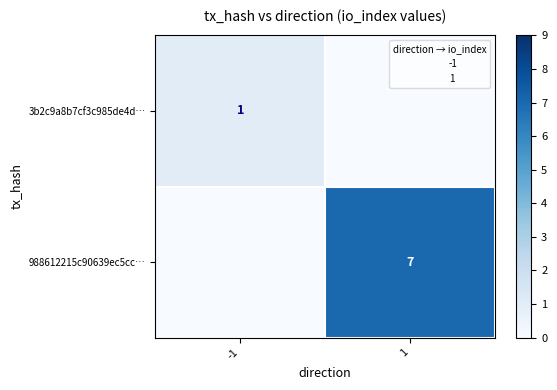

List the labels in order of 3b2c9a8b7cf3c985de4d… value, largest first.

-1, 1